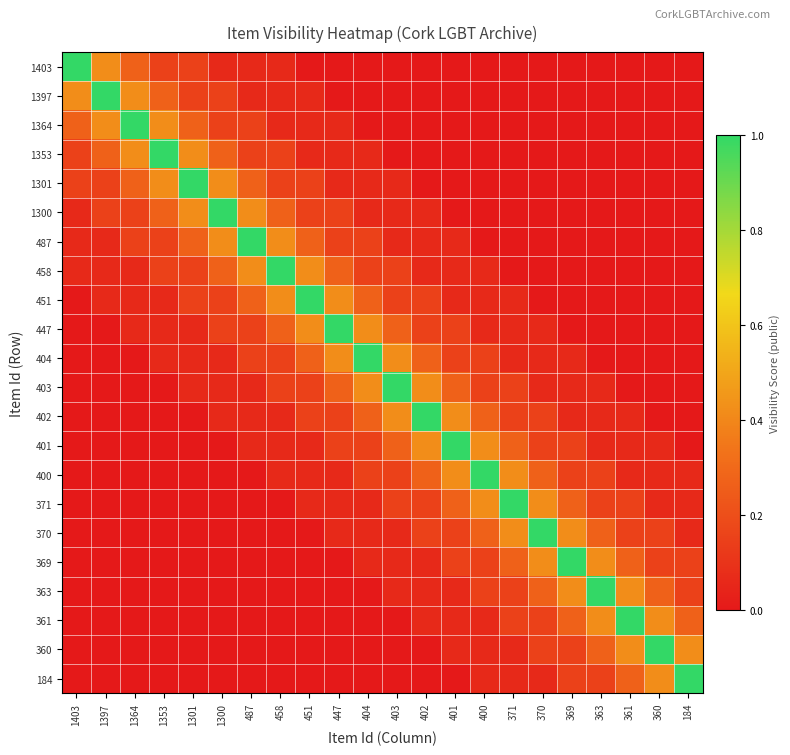

How many distinct data groups are displayed?

22